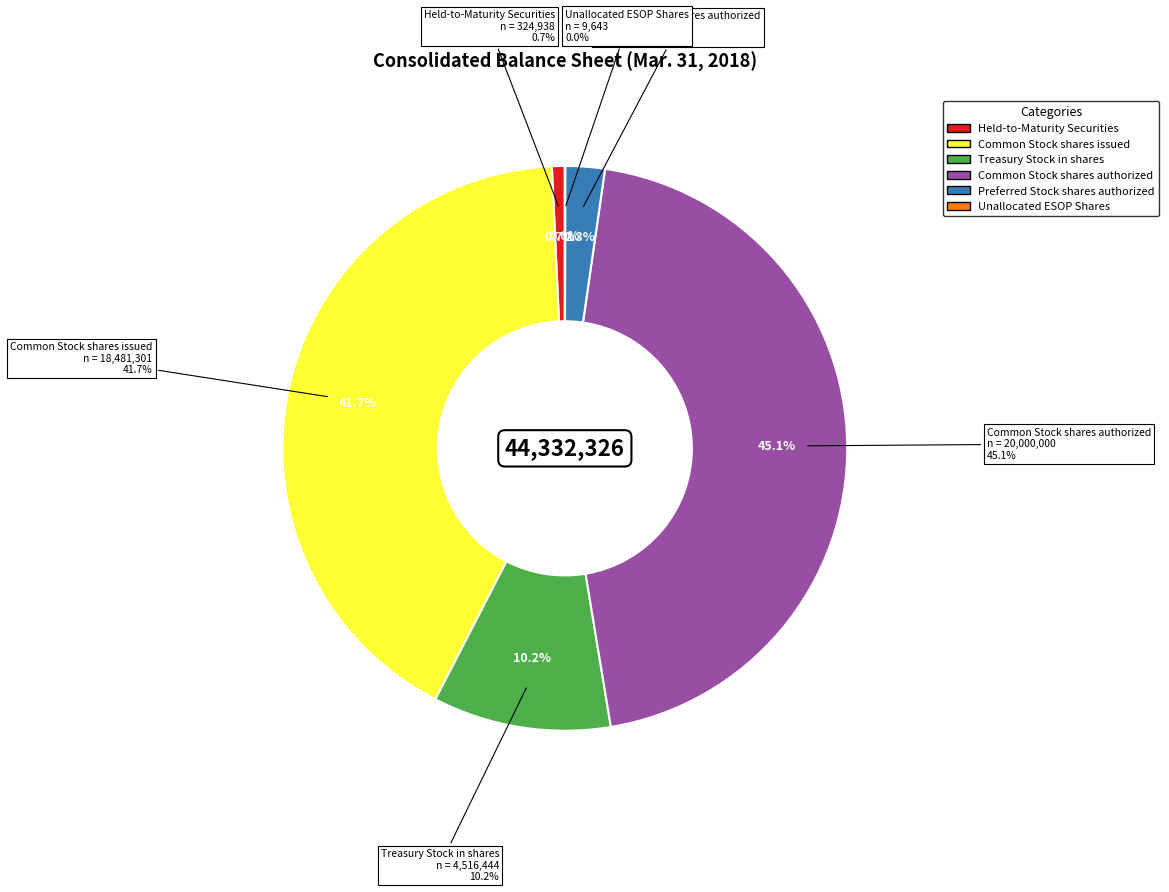

Is Common Stock shares issued the majority of the pie?

No